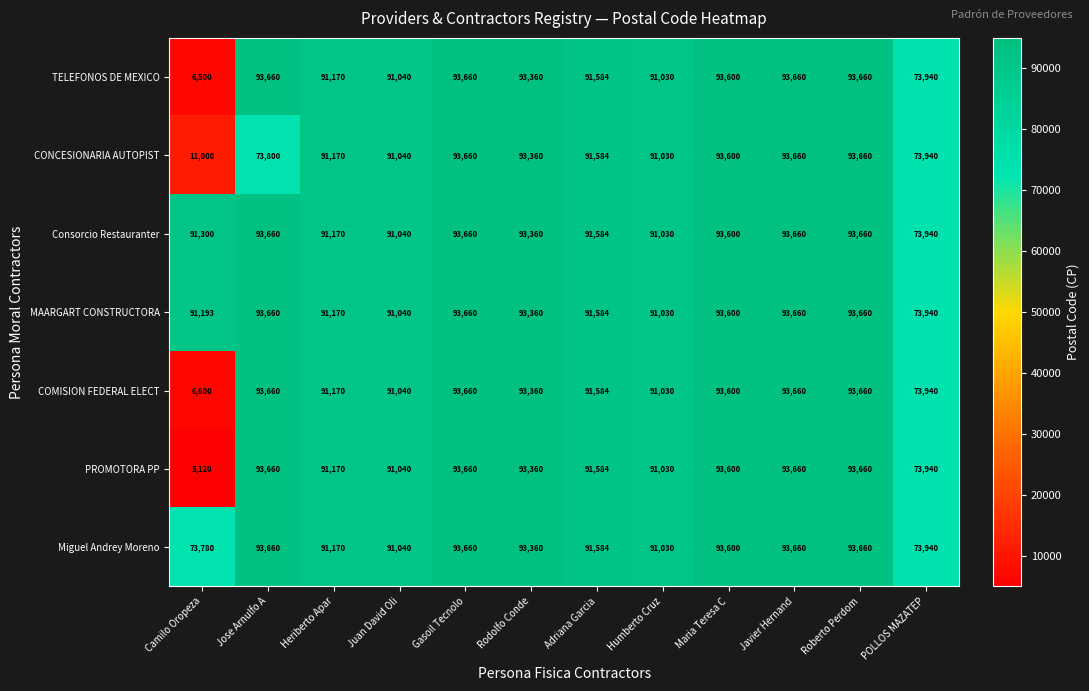

At which label does COMISION FEDERAL ELECT reach its minimum?

Camilo Oropeza